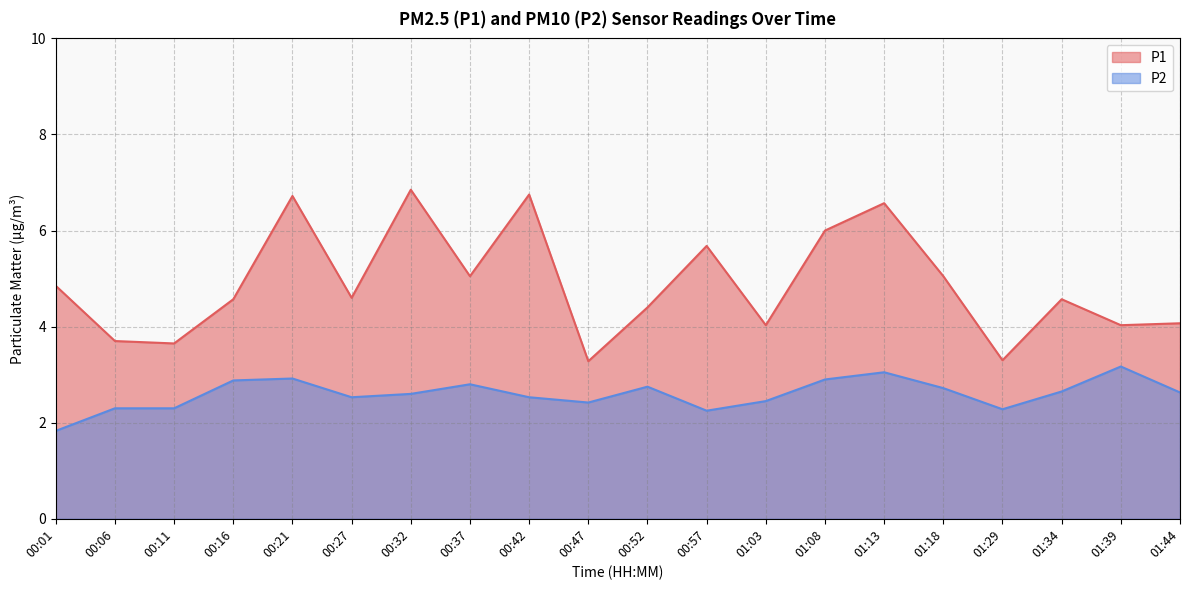

True or false: P1 has a value of 10.7 at 01:08.

False